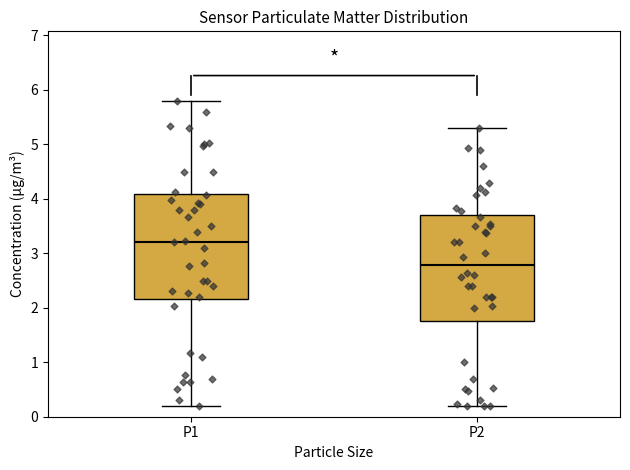

Which box's median line is the highest?

P1